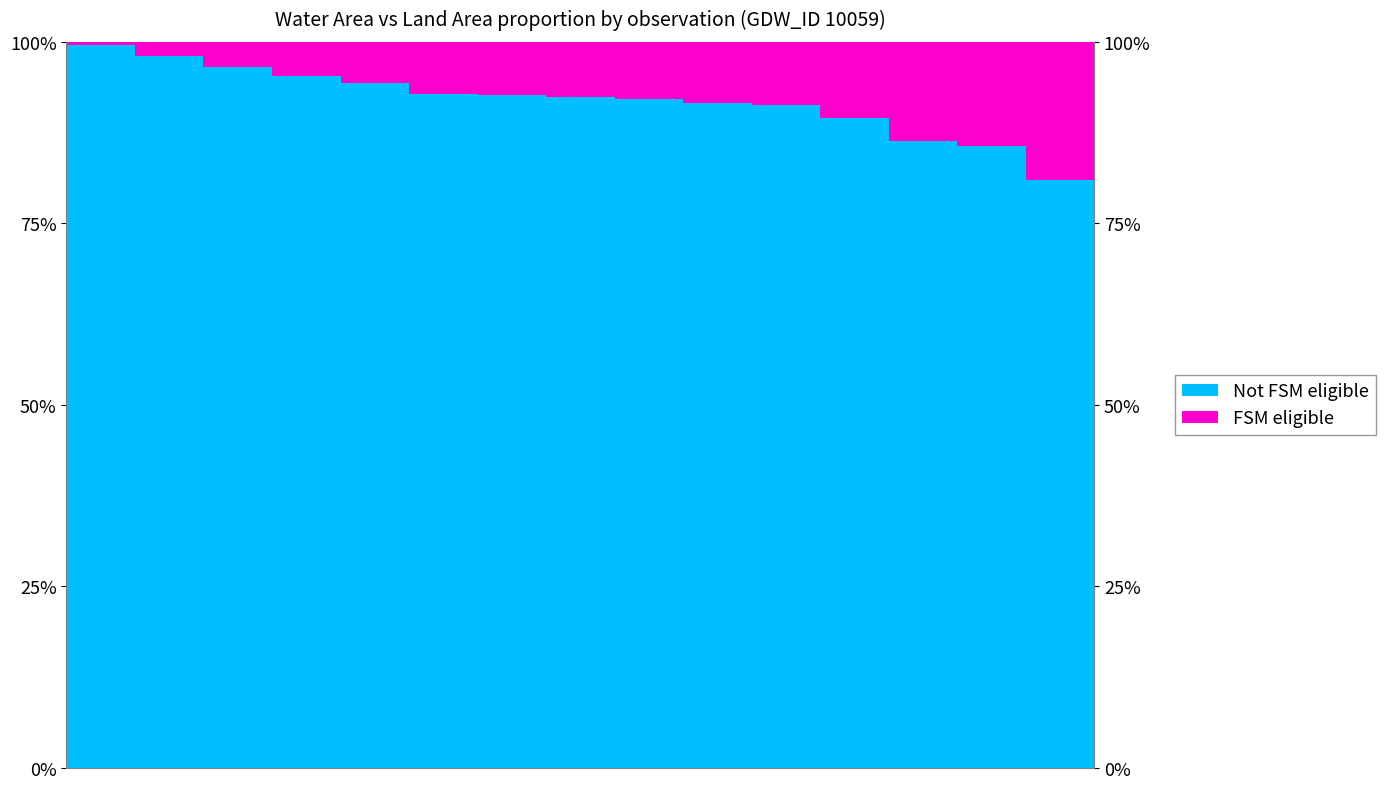

What are all the series names shown in the legend?

Not FSM eligible, FSM eligible